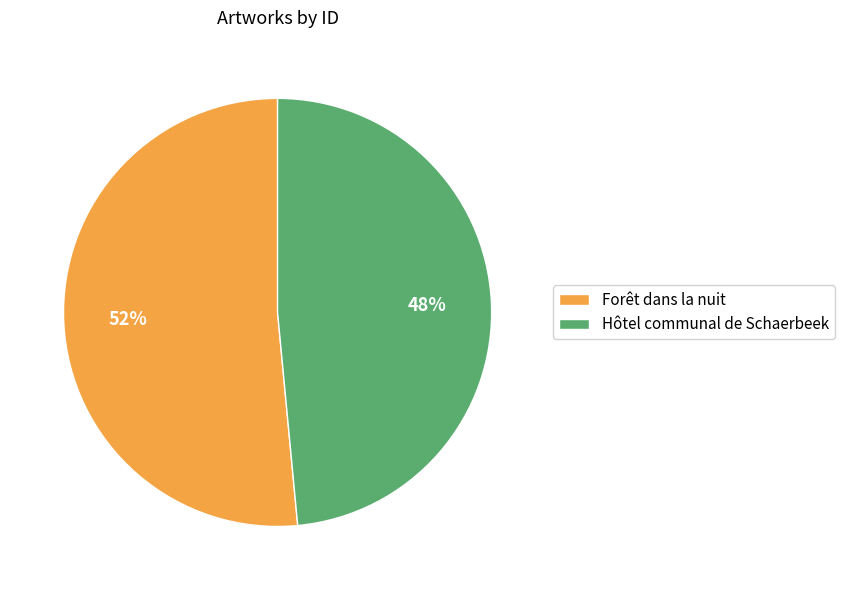

Which slice represents more than half of the pie?

Forêt dans la nuit